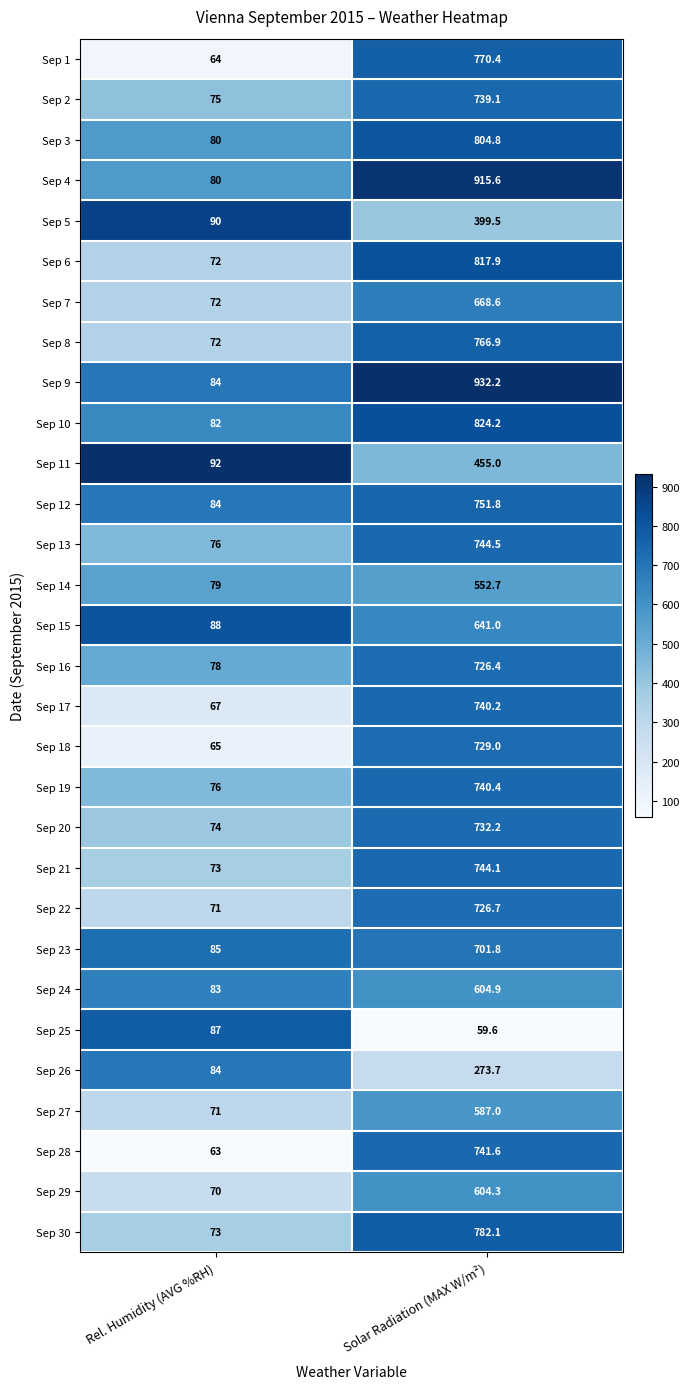

Count the number of data series in this chart.

30